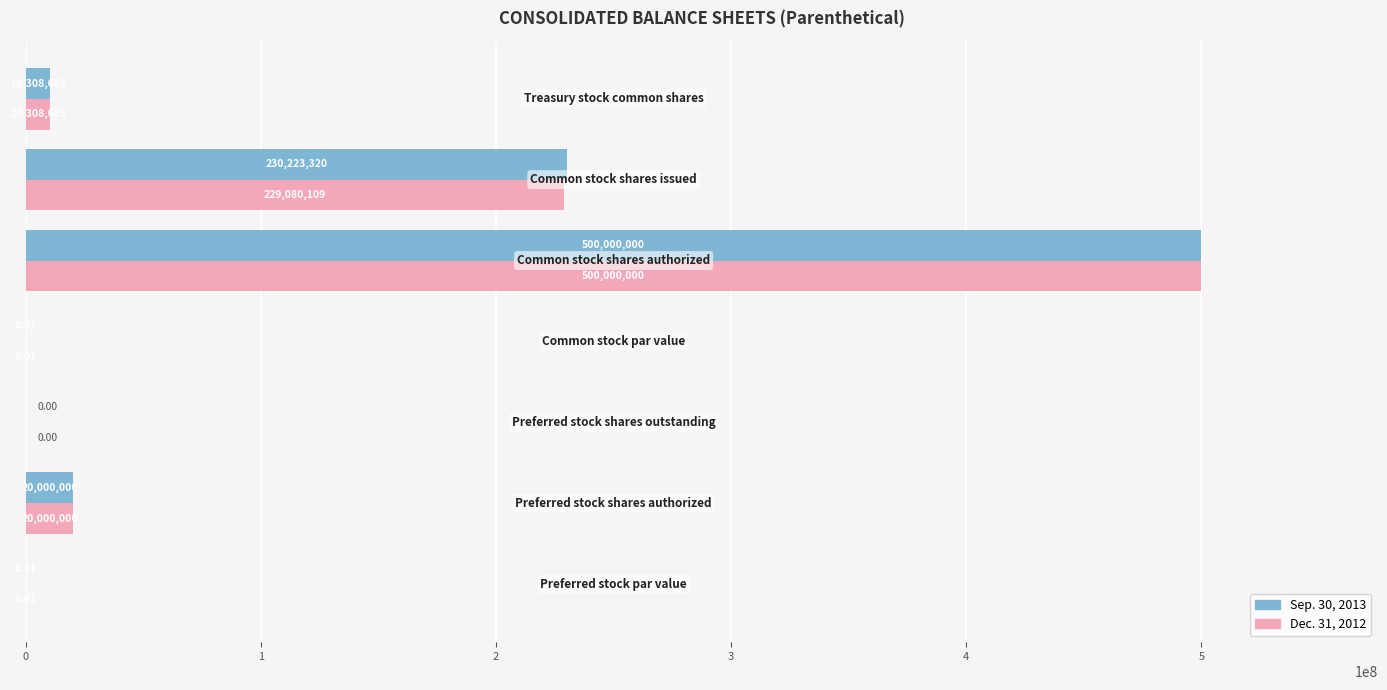

Which series has the largest total across all categories?

Sep. 30, 2013